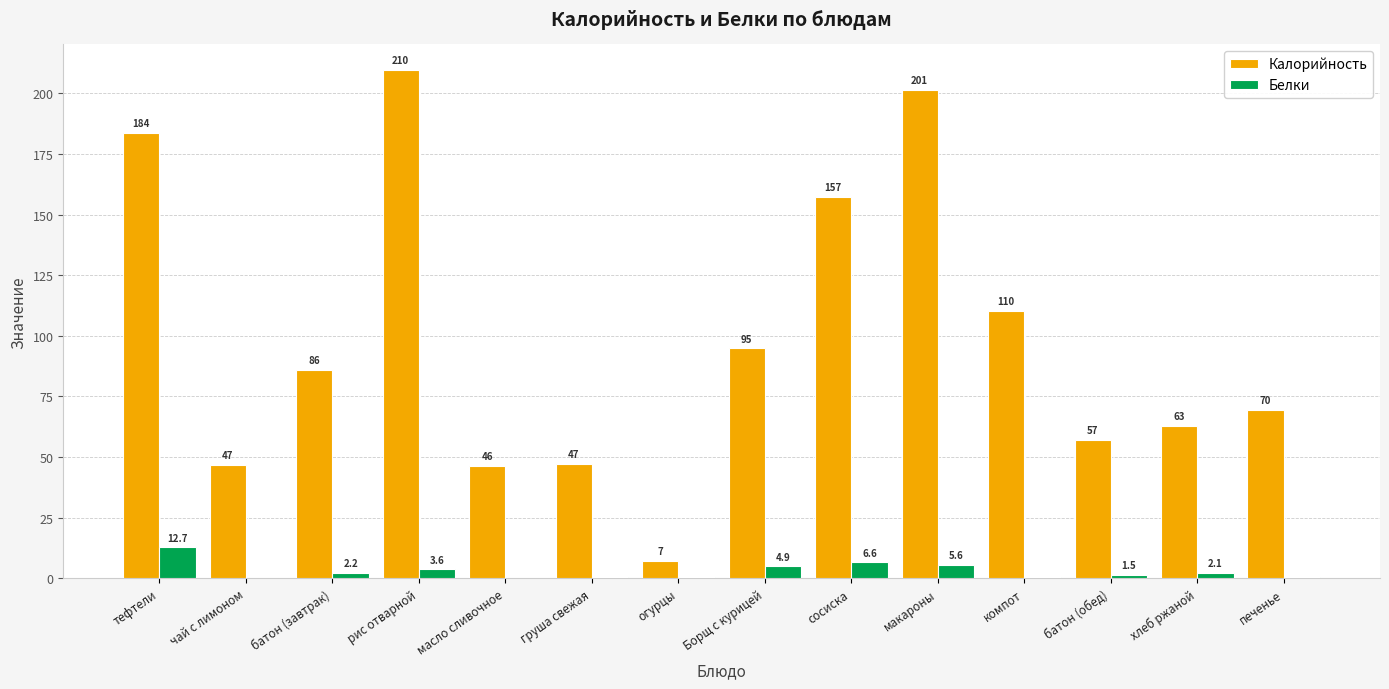

Are the bars grouped side by side (vs. stacked)?

Yes